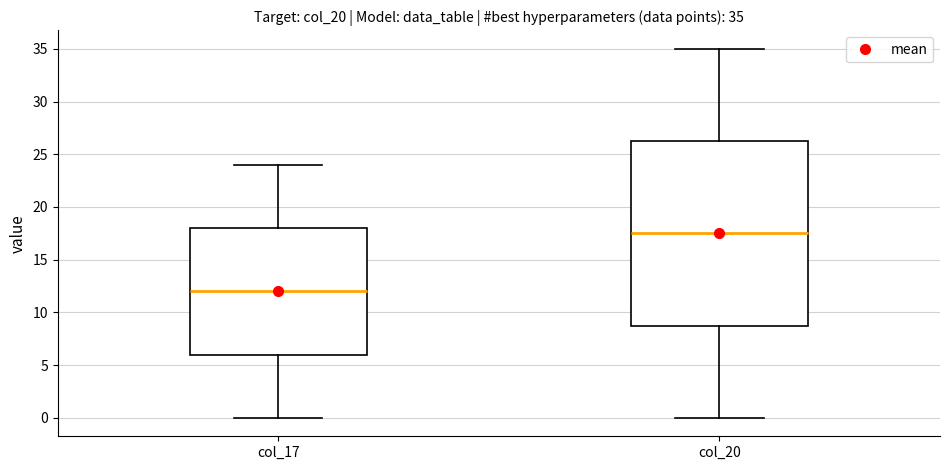

Comparing the boxes themselves (not the whiskers), which one is the tallest?

col_20